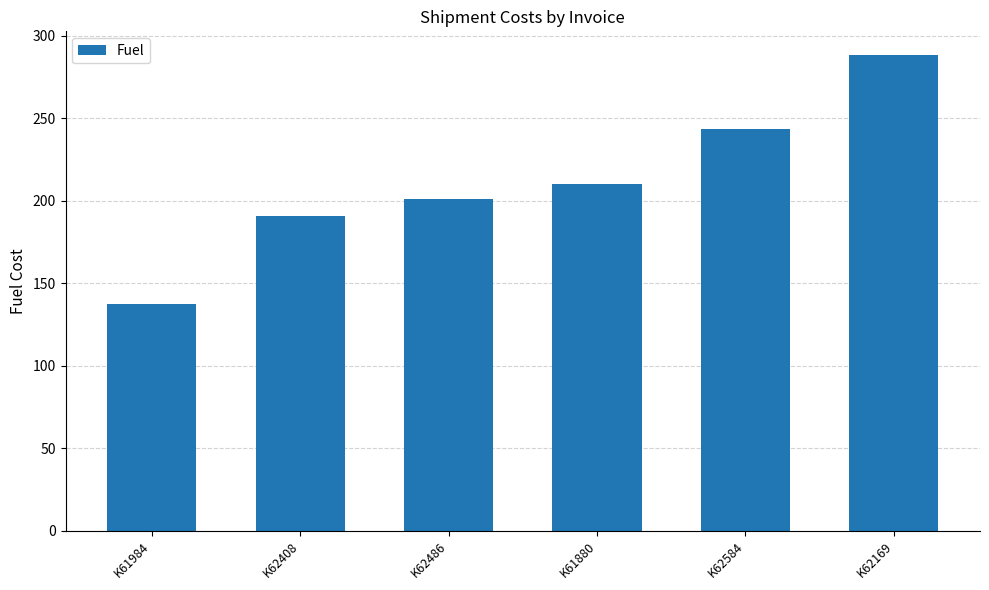

Is it true that the value at K62169 is 288.4?

True